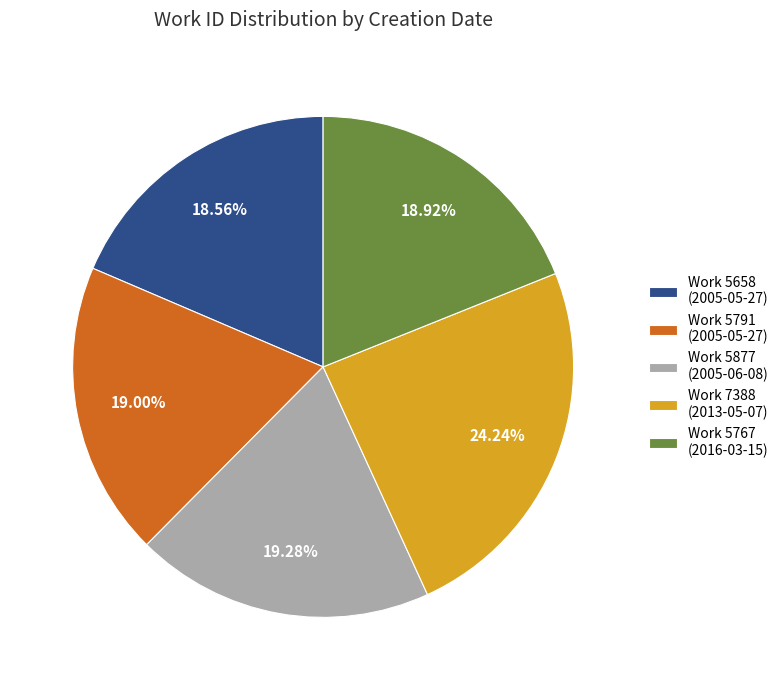

Is the sum of Work 7388 (2013-05-07) and Work 5767 (2016-03-15) greater than half?

No